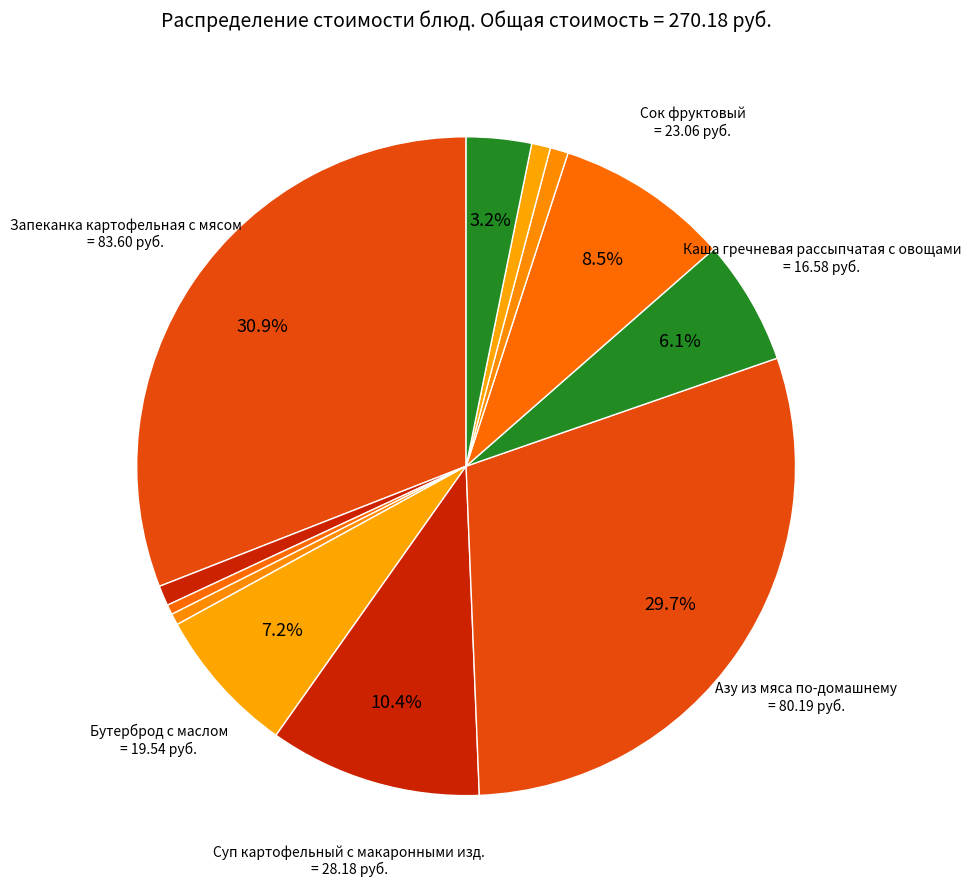

How many segments does this pie chart have?

12